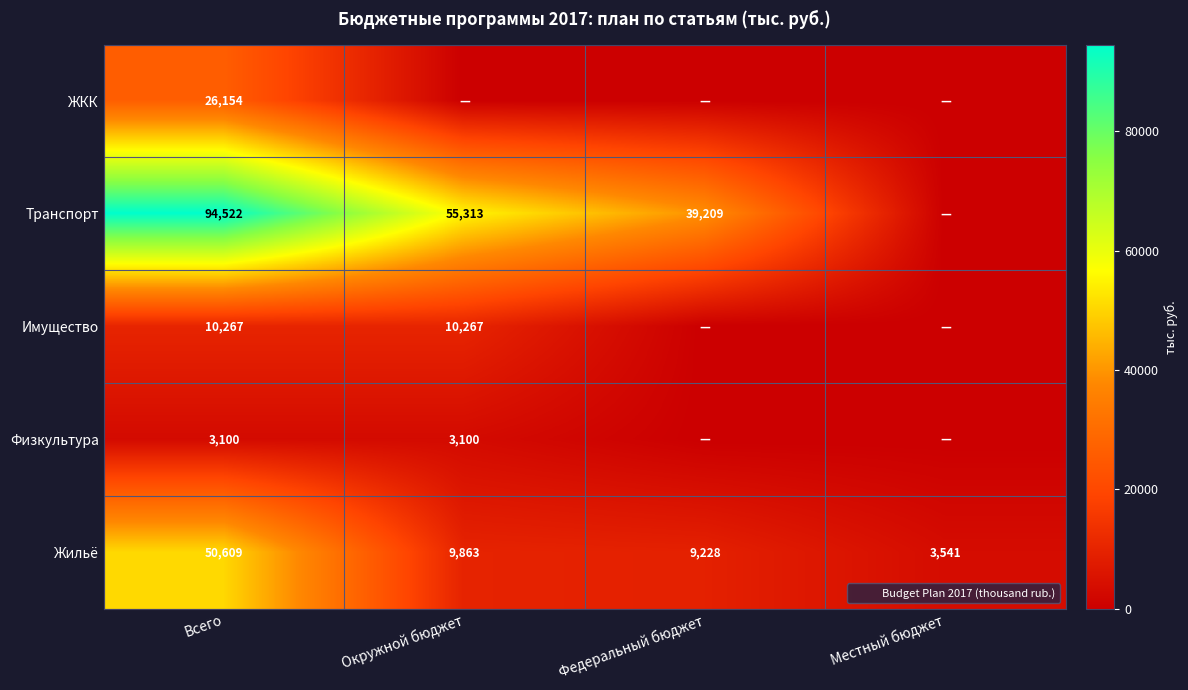

What is the minimum value for Жильё?

3541